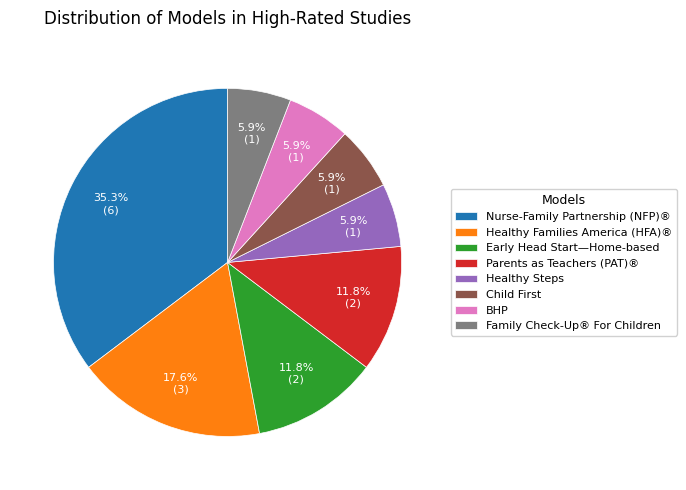

How much of the chart is everything except Parents as Teachers (PAT)®?

88.2%